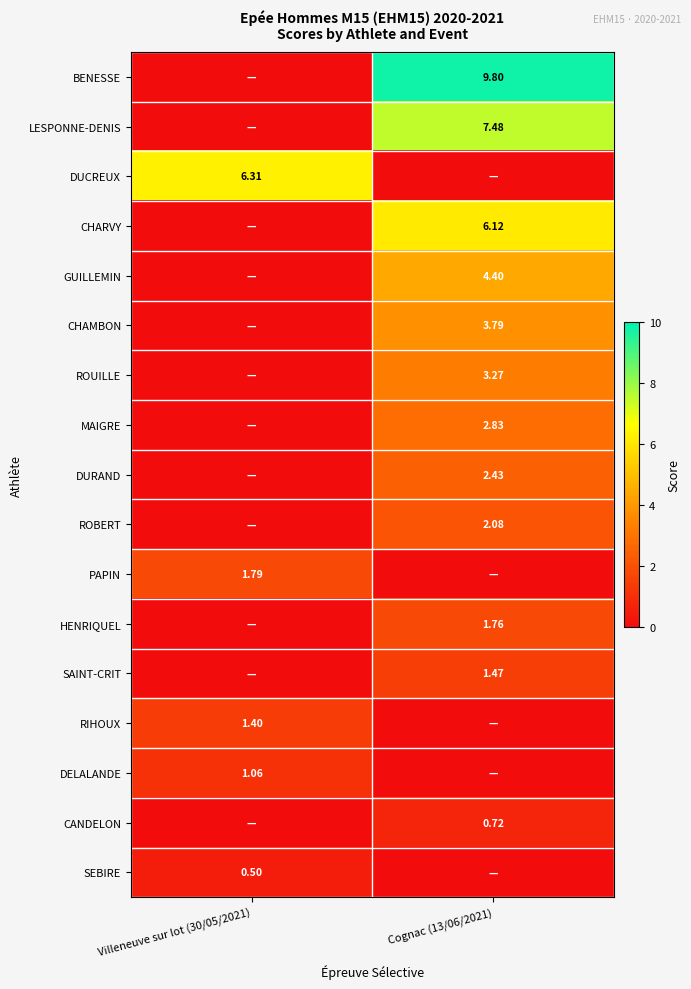

Which series has the largest total across all categories?

BENESSE